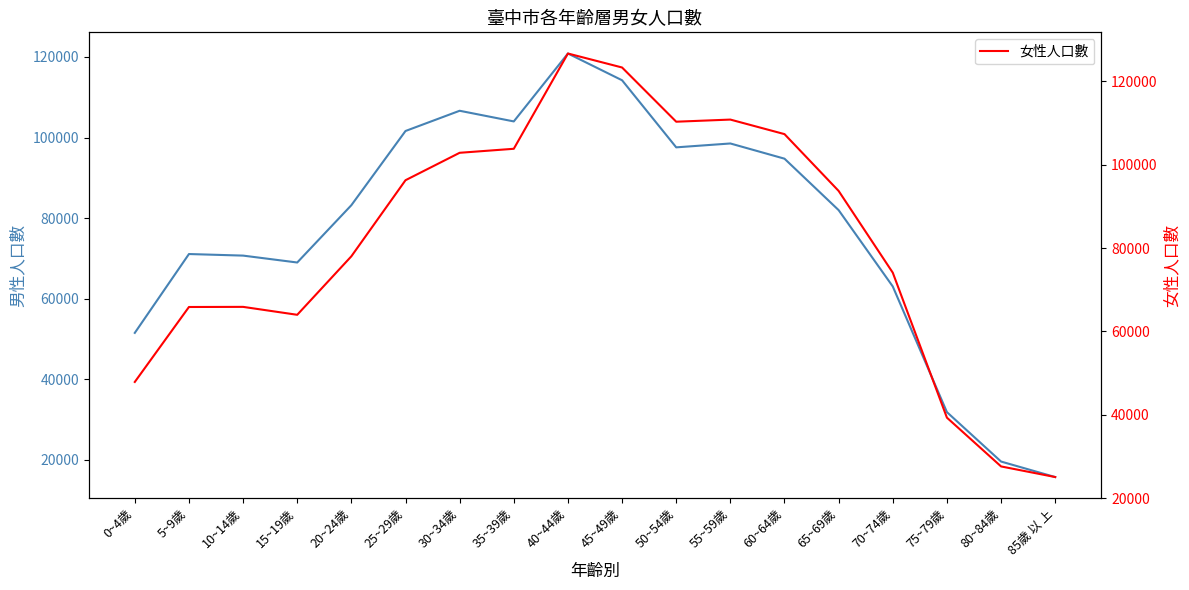

Which series has the largest range (max minus min)?

男性人口數